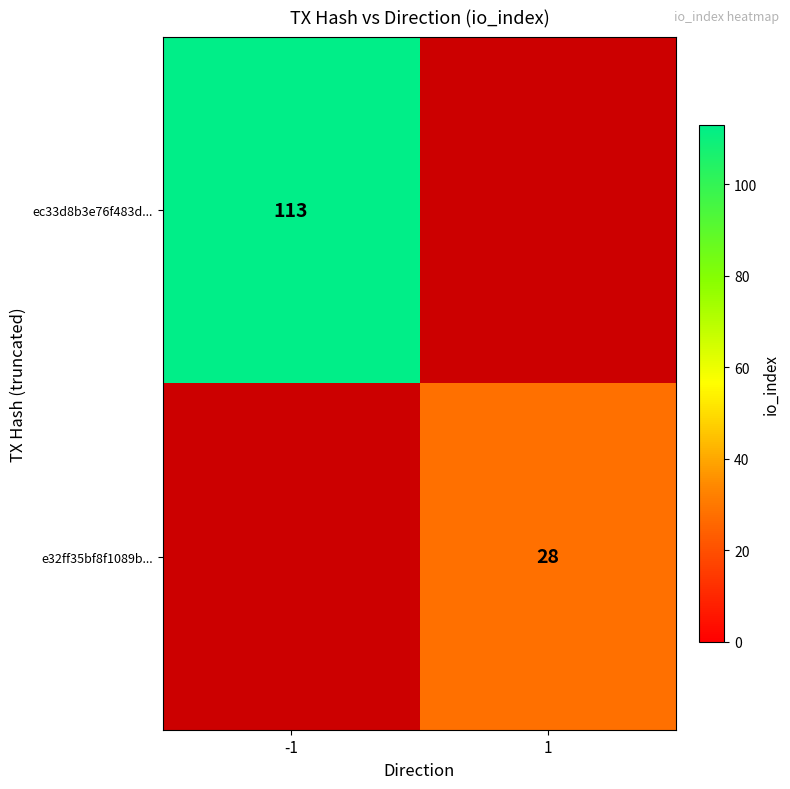

The ec33d8b3e76f483d... series shows 179 at -1. True or false?

False